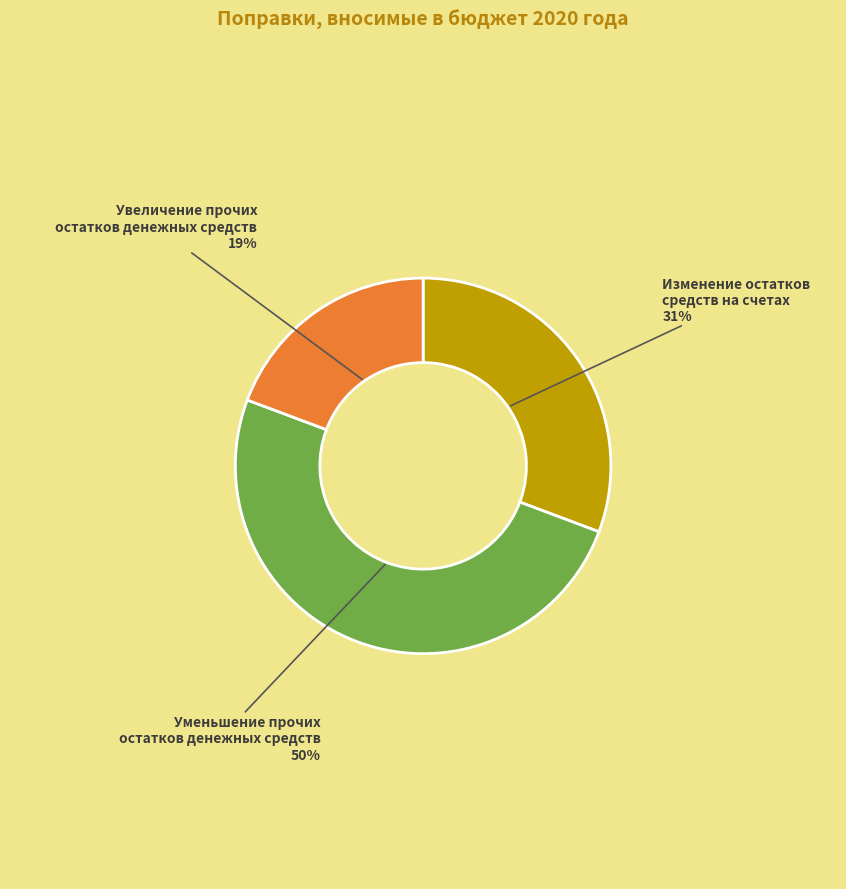

To the nearest percent, what is the difference between the largest and smallest slice percentages?

31%